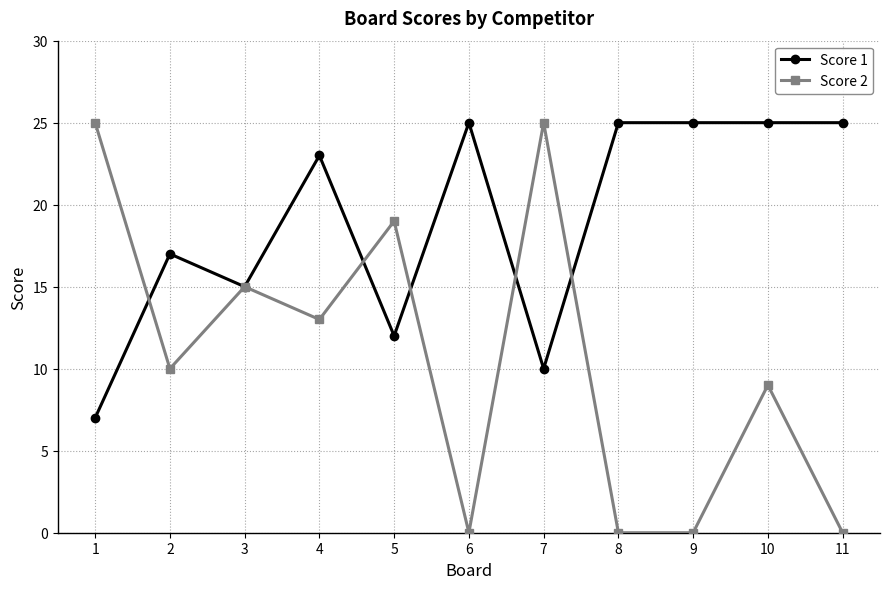

The value of Score 1 at 10 is 36. True or false?

False